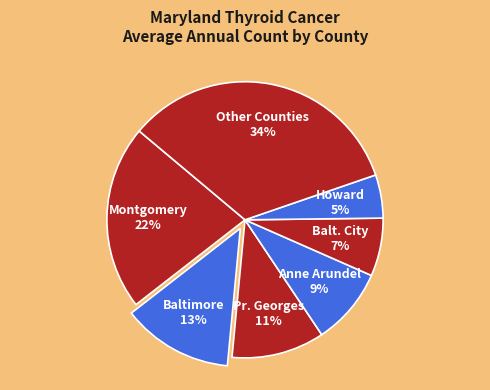

Count the number of slices in the pie.

7